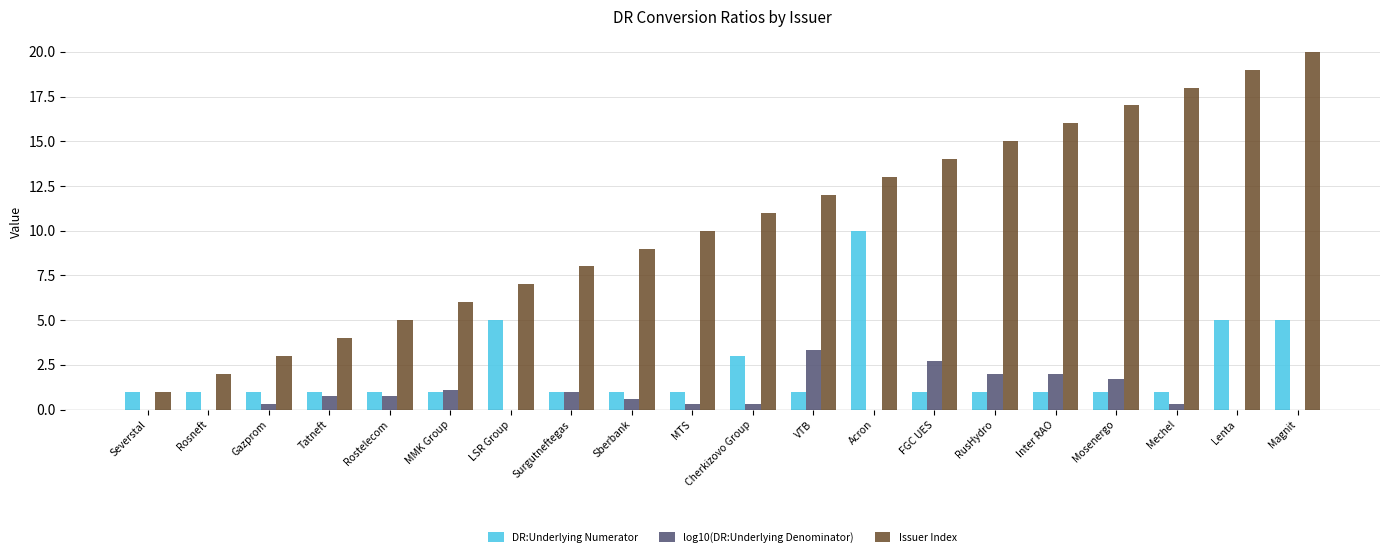

What are all the series names shown in the legend?

DR:Underlying Numerator, log10(DR:Underlying Denominator), Issuer Index